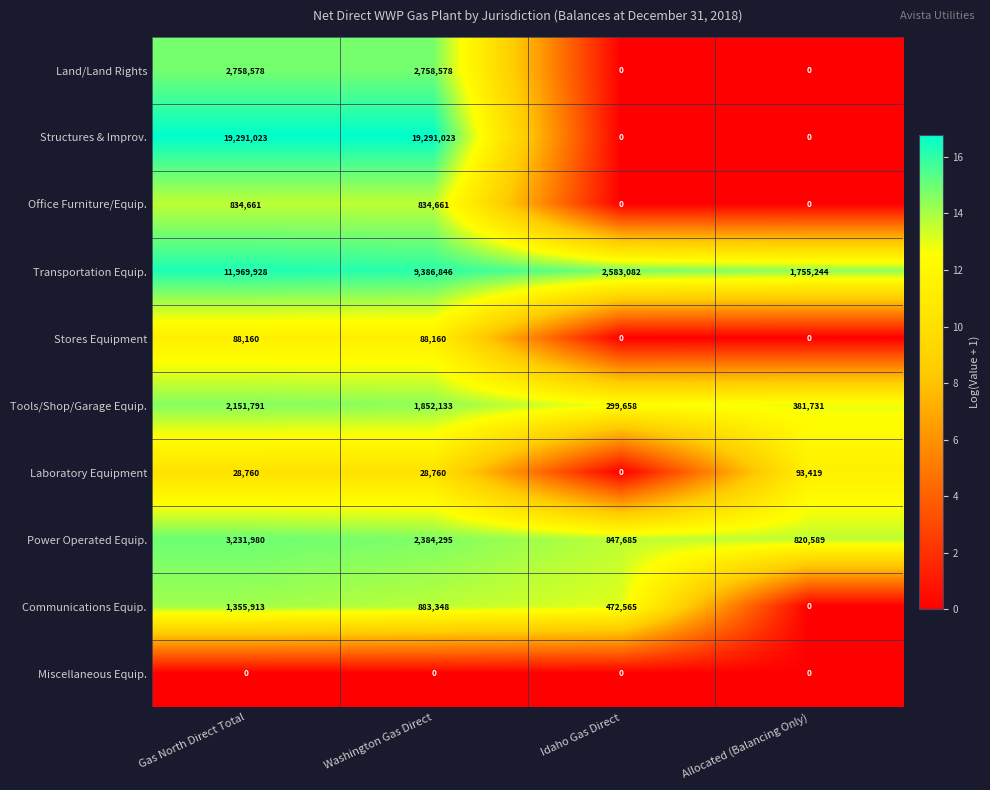

Is it true that Transportation Equip. equals 4405869 at Idaho Gas Direct?

False